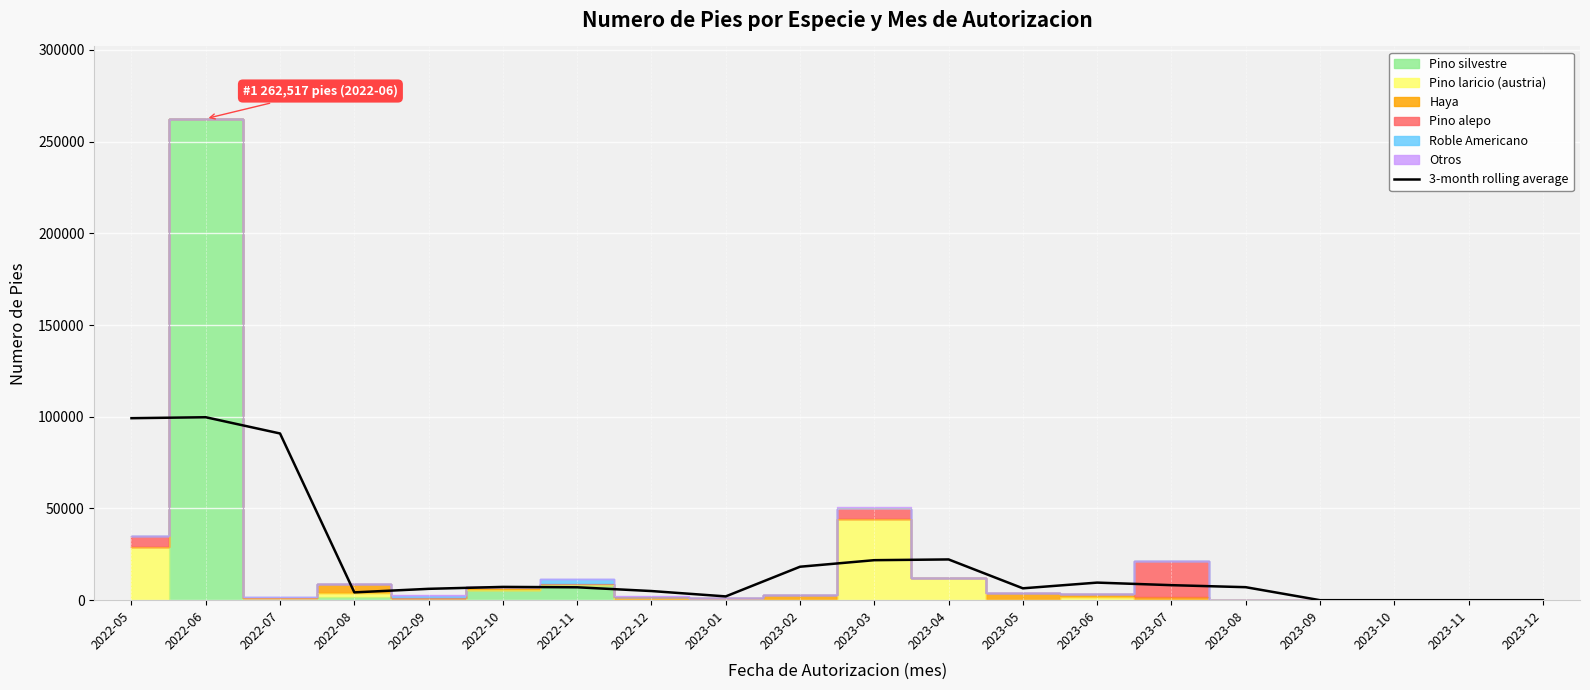

Where is the first local minimum?

2022-08